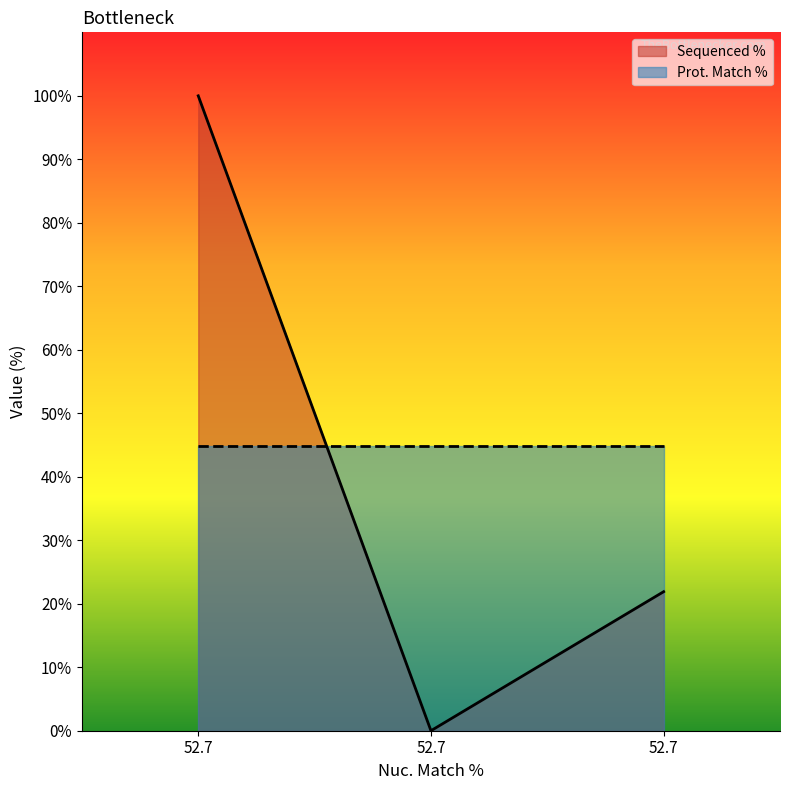

True or false: the data shows 0.0 at 52.7.

True